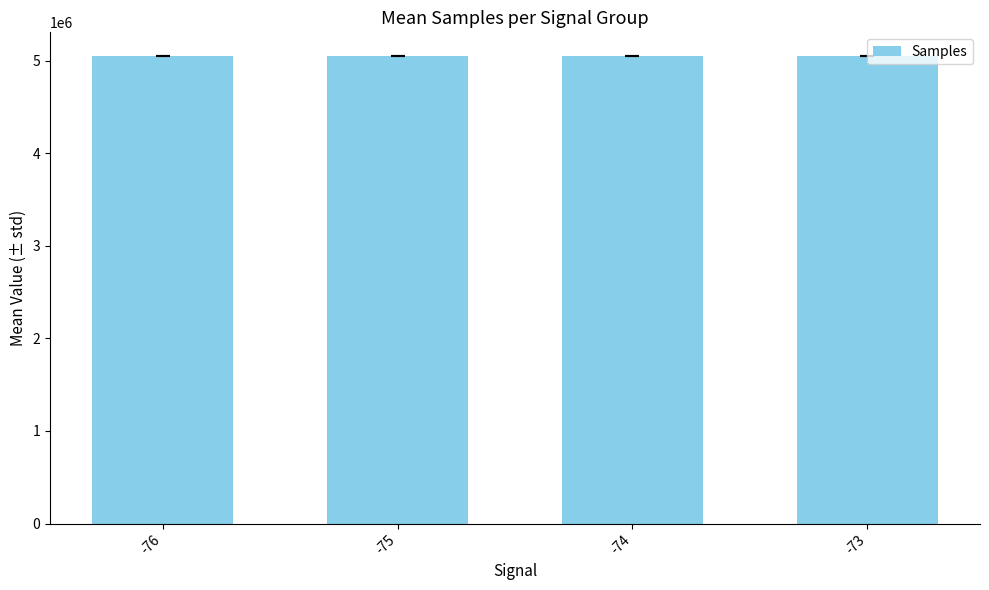

Is it true that the value at -75 is 5051105.0?

True